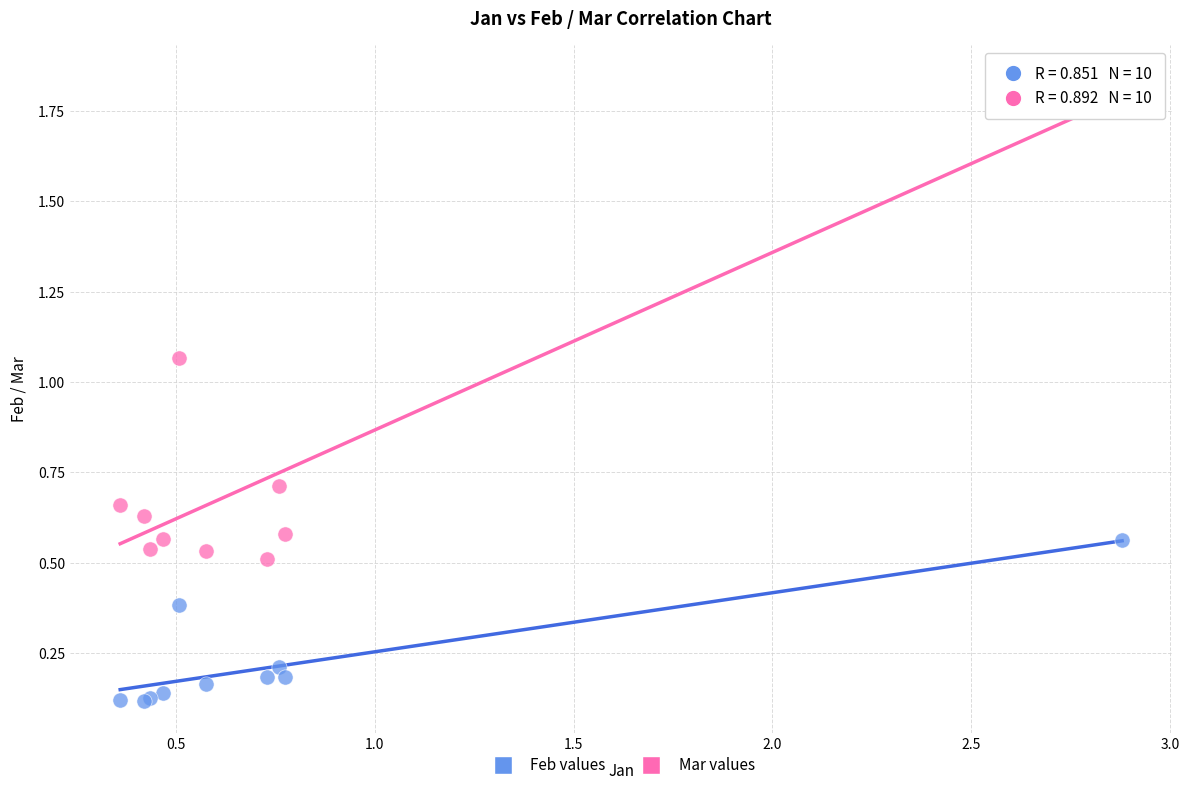

What are all the series names shown in the legend?

Feb values, Mar values